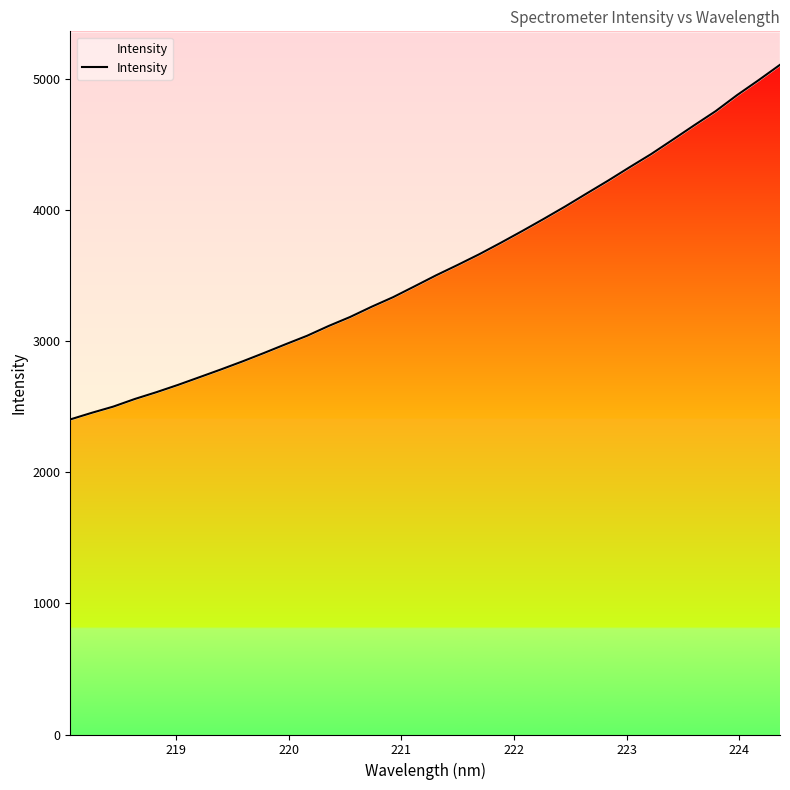

How many lines are shown in the chart?

1